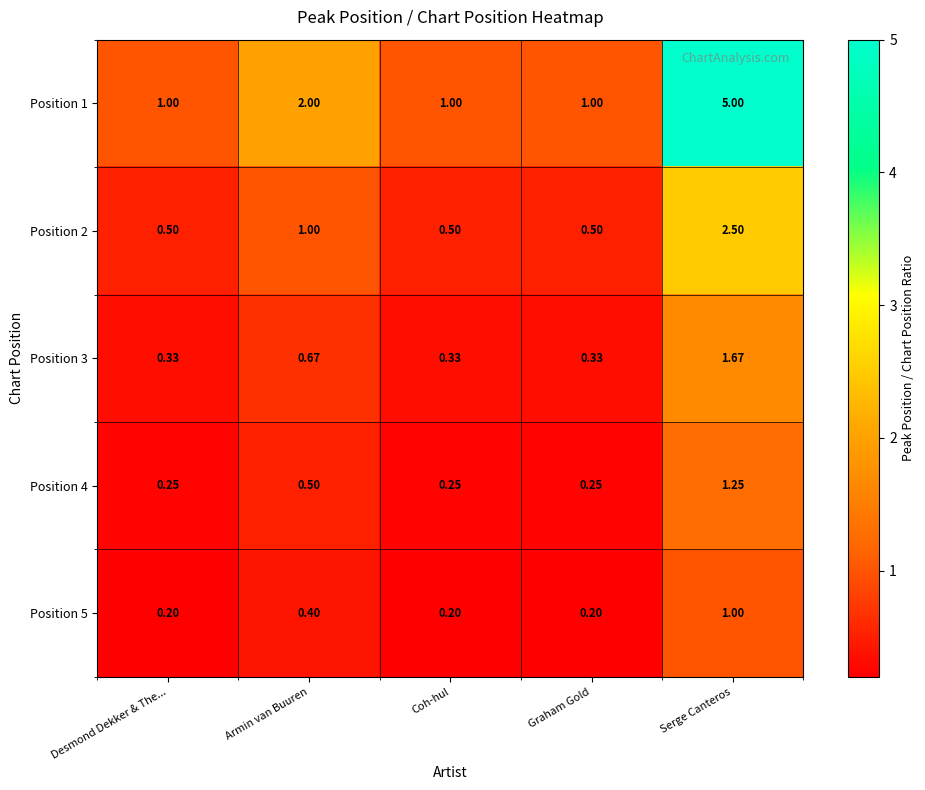

What is the difference between the highest and lowest values at Desmond Dekker & The...?

0.8